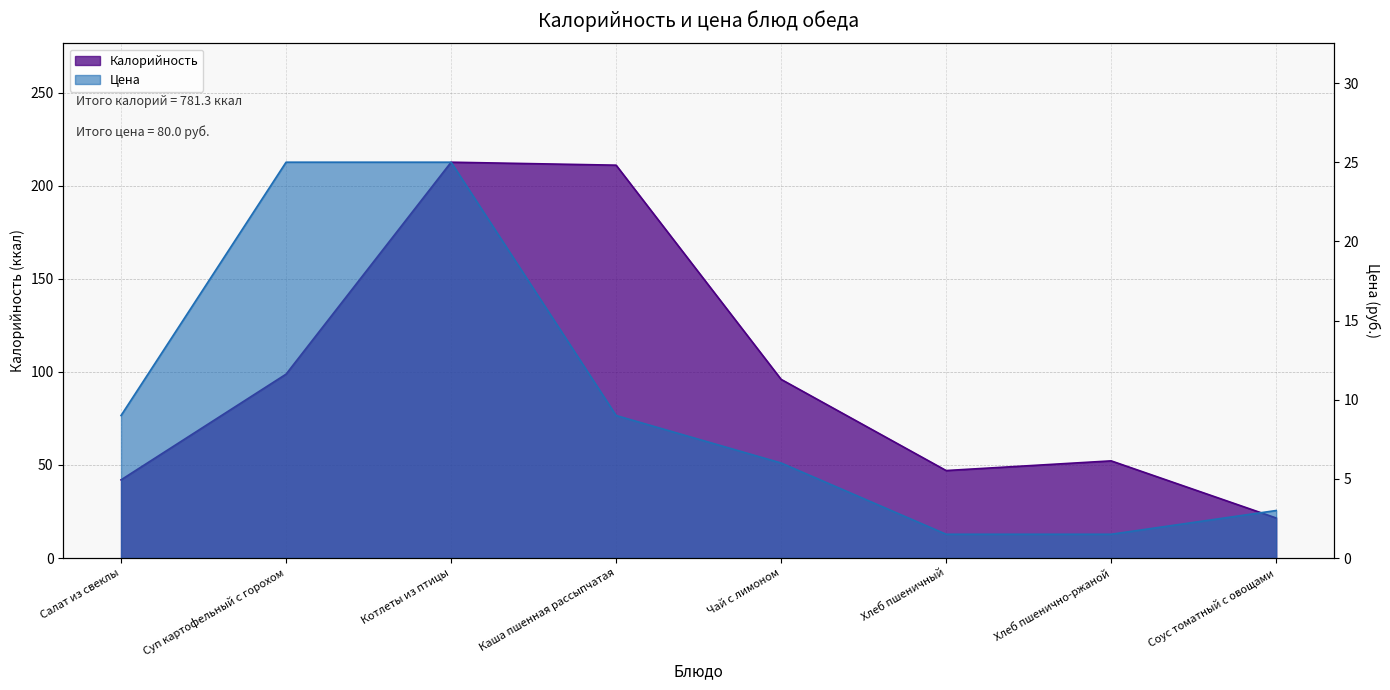

Reading left to right, transcribe all the data shown in this chart.

Калорийность: Салат из свеклы=42.0	Суп картофельный с горохом=98.8	Котлеты из птицы=212.7	Каша пшенная рассыпчатая=211.1	Чай с лимоном=96.0	Хлеб пшеничный=47.0	Хлеб пшенично-ржаной=52.2	Соус томатный с овощами=21.5
Цена: Салат из свеклы=9.0	Суп картофельный с горохом=25.0	Котлеты из птицы=25.0	Каша пшенная рассыпчатая=9.0	Чай с лимоном=6.0	Хлеб пшеничный=1.5	Хлеб пшенично-ржаной=1.5	Соус томатный с овощами=3.0